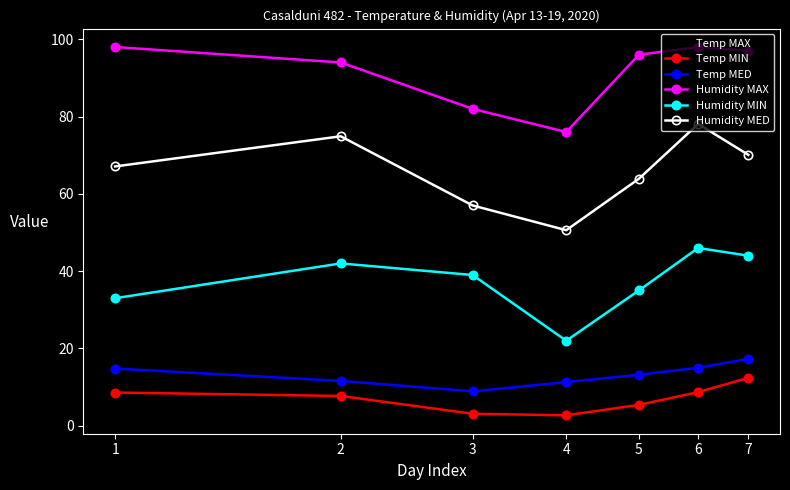

What is the maximum value shown in the chart?

98.0